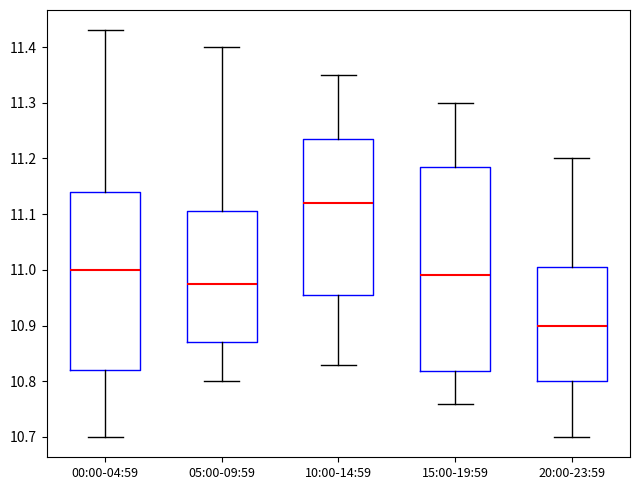

Reading left to right, transcribe this box plot: for each box, give where its median line is, the range the box spans, and where its two whiskers end, as read against the y-axis. The values are not printed on the chart, so give them approximately, as read against the axis.

00:00-04:59: median 11.00, box 10.82 to 11.14, whiskers 10.70 to 11.43
05:00-09:59: median 10.98, box 10.87 to 11.11, whiskers 10.80 to 11.40
10:00-14:59: median 11.12, box 10.96 to 11.24, whiskers 10.83 to 11.35
15:00-19:59: median 10.99, box 10.82 to 11.19, whiskers 10.76 to 11.30
20:00-23:59: median 10.90, box 10.80 to 11.01, whiskers 10.70 to 11.20